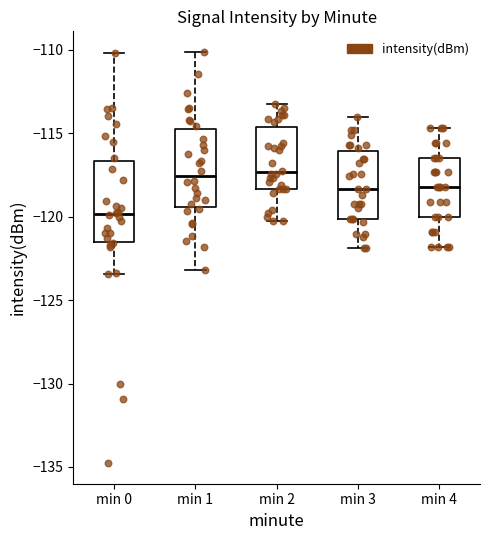

Reading left to right, transcribe this box plot: for each box, give where its median line is, the range the box spans, and where its two whiskers end, as read against the y-axis. The values are not printed on the chart, so give them approximately, as read against the axis.

min 0: median -120.0, box -121.5 to -116.5, whiskers -123.5 to -110.0
min 1: median -117.5, box -119.5 to -115.0, whiskers -123.0 to -110.0
min 2: median -117.5, box -118.5 to -114.5, whiskers -120.0 to -113.0
min 3: median -118.5, box -120.0 to -116.0, whiskers -122.0 to -114.0
min 4: median -118.0, box -120.0 to -116.5, whiskers -122.0 to -114.5